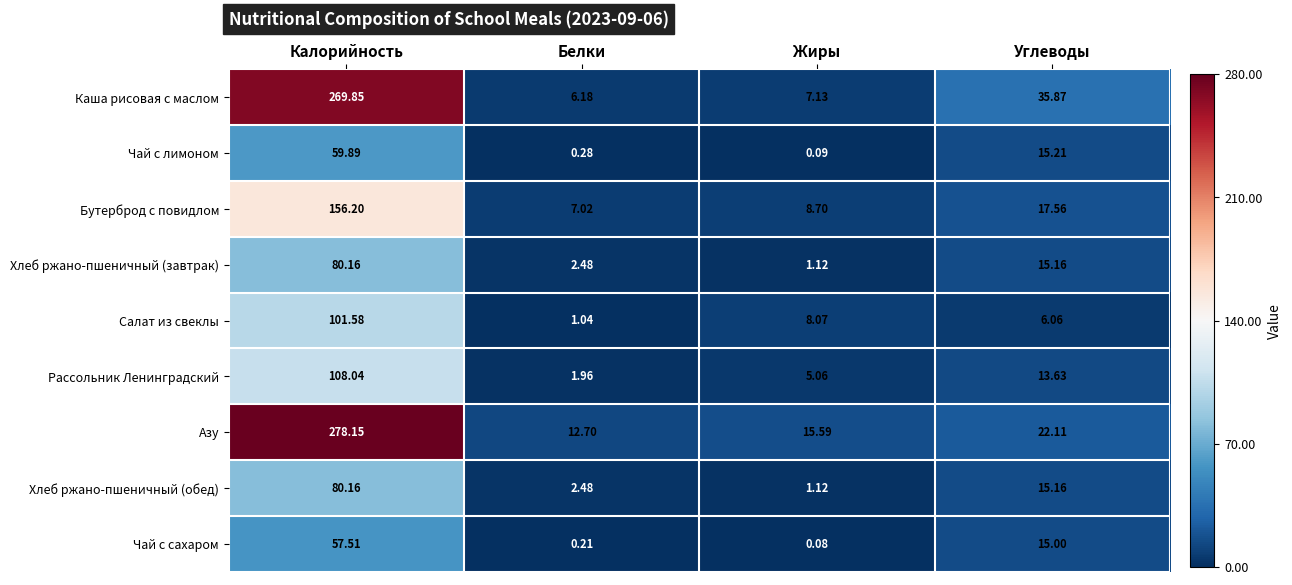

Where does the Хлеб ржано-пшеничный (обед) series first go above 15?

Калорийность